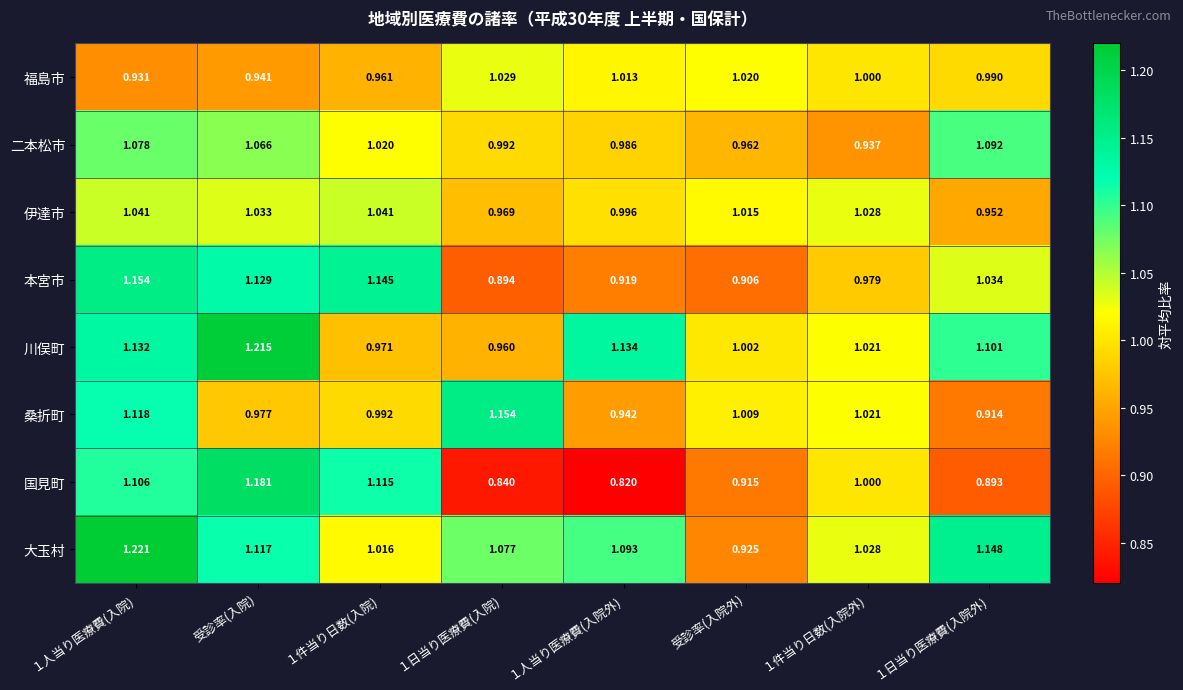

Which series has the largest total across all categories?

大玉村